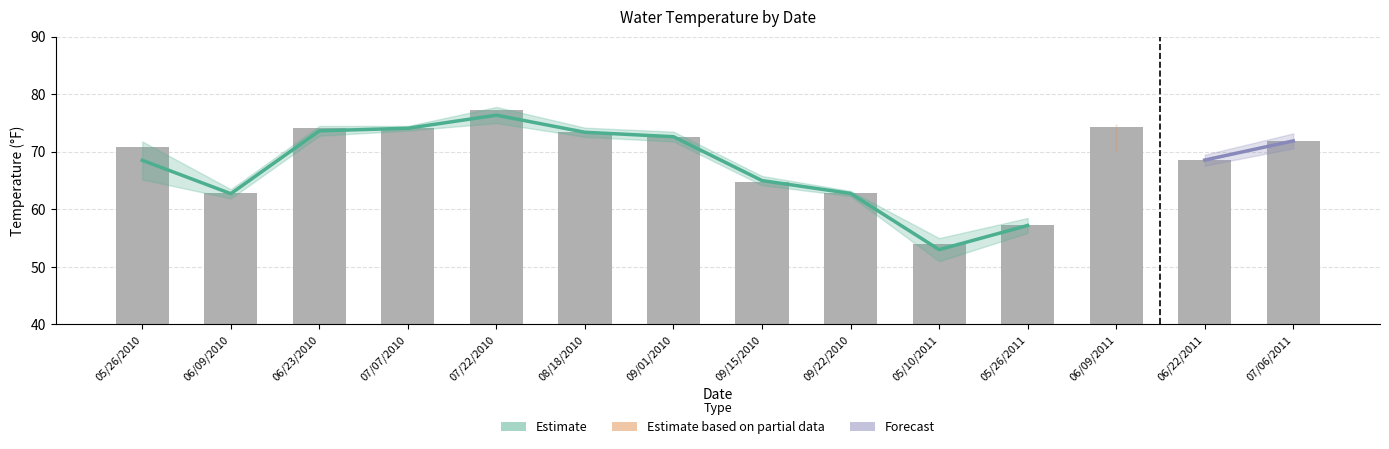

Is it true that the value at 05/26/2011 is 19.7?

False